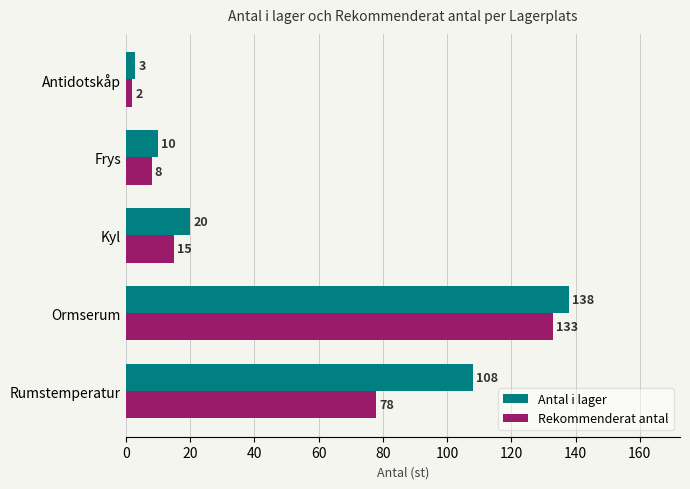

What are all the series names shown in the legend?

Antal i lager, Rekommenderat antal